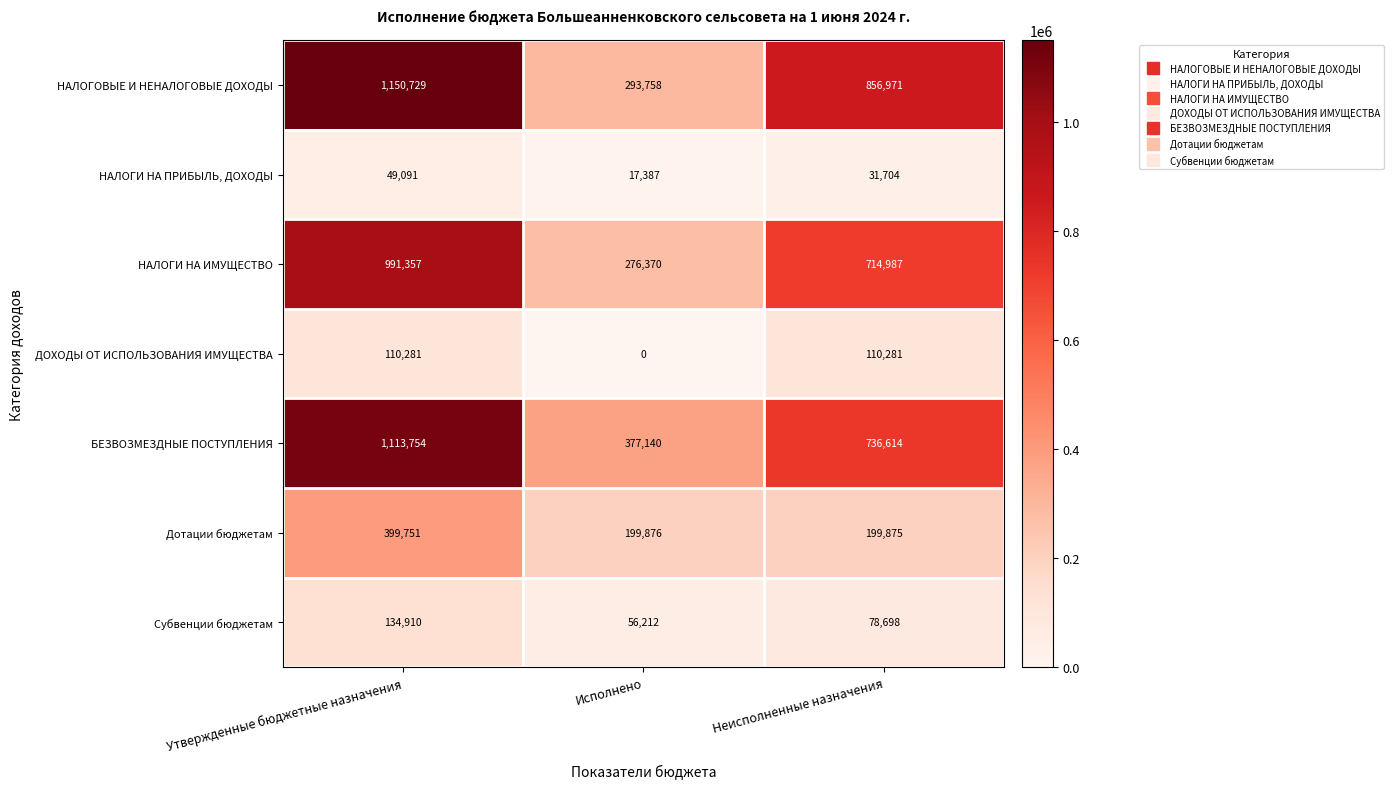

Which series changed the most between Исполнено and Неисполненные назначения?

НАЛОГОВЫЕ И НЕНАЛОГОВЫЕ ДОХОДЫ